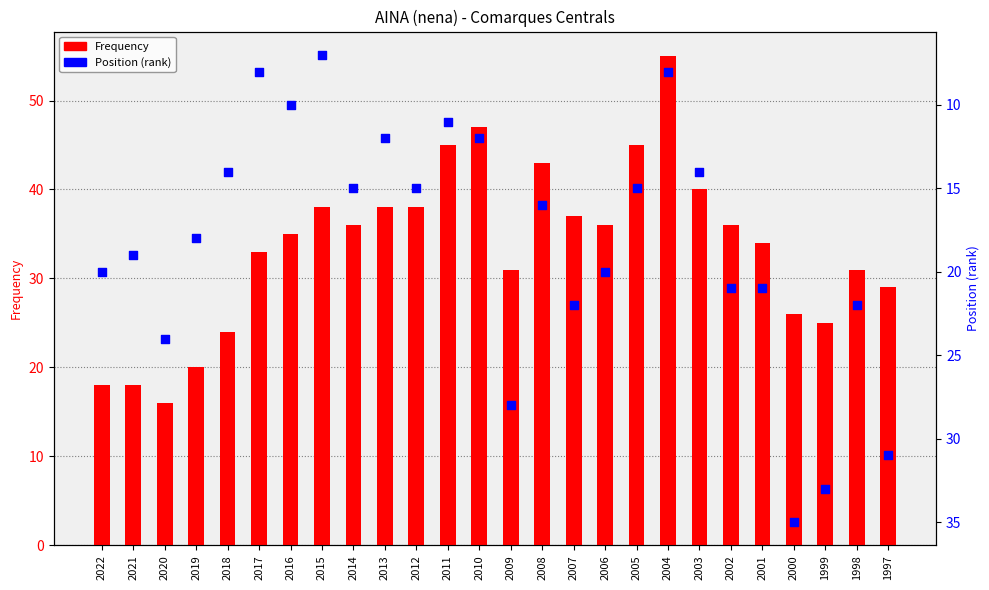

What are all the series names shown in the legend?

Frequency, Position (rank)